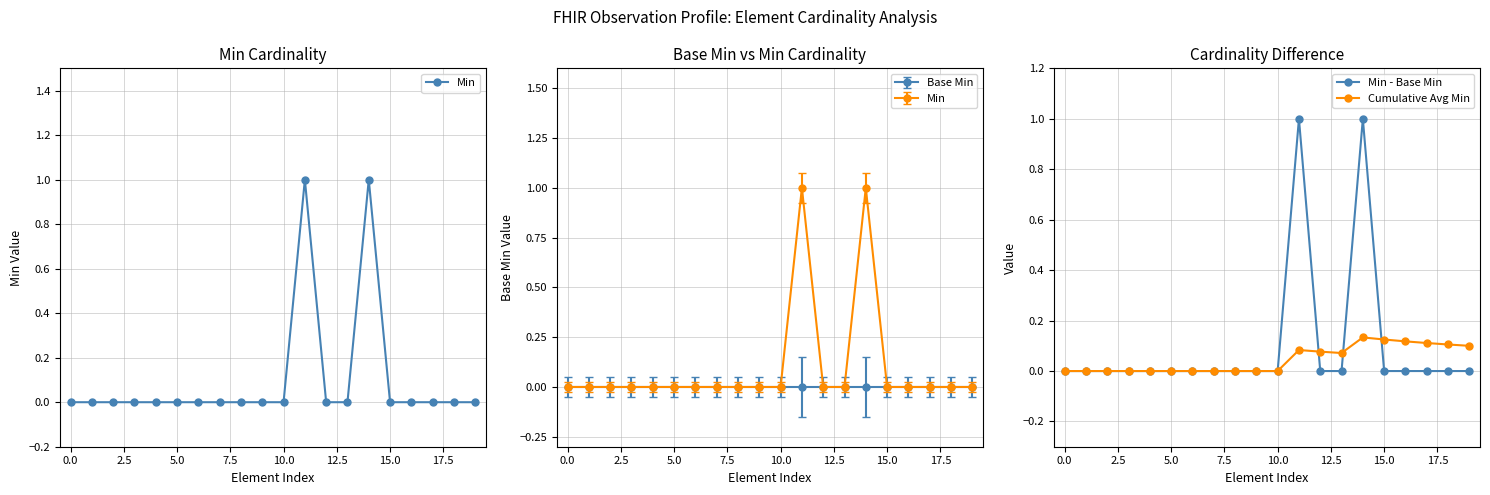

What is the sum of all Min - Base Min values?

2.0